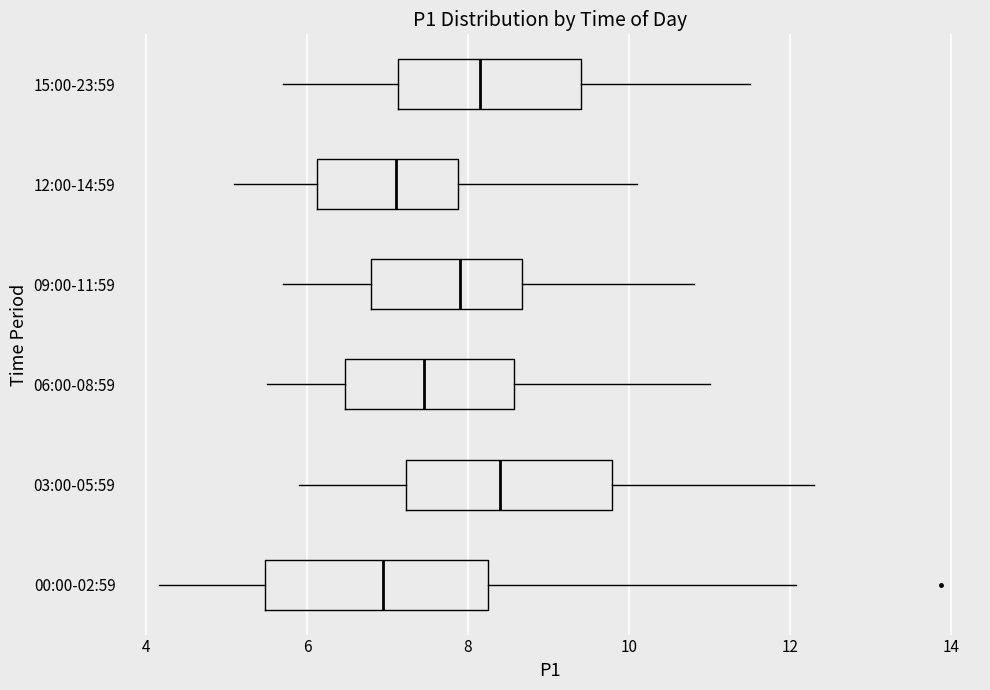

Reading bottom to top, transcribe this box plot: for each box, give where its median line is, the range the box spans, and where its two whiskers end, as read against the x-axis. The values are not printed on the chart, so give them approximately, as read against the axis.

00:00-02:59: median 7.0, box 5.4 to 8.2, whiskers 4.2 to 12.0
03:00-05:59: median 8.4, box 7.2 to 9.8, whiskers 6.0 to 12.4
06:00-08:59: median 7.4, box 6.4 to 8.6, whiskers 5.6 to 11.0
09:00-11:59: median 8.0, box 6.8 to 8.6, whiskers 5.8 to 10.8
12:00-14:59: median 7.2, box 6.2 to 7.8, whiskers 5.2 to 10.2
15:00-23:59: median 8.2, box 7.2 to 9.4, whiskers 5.8 to 11.6